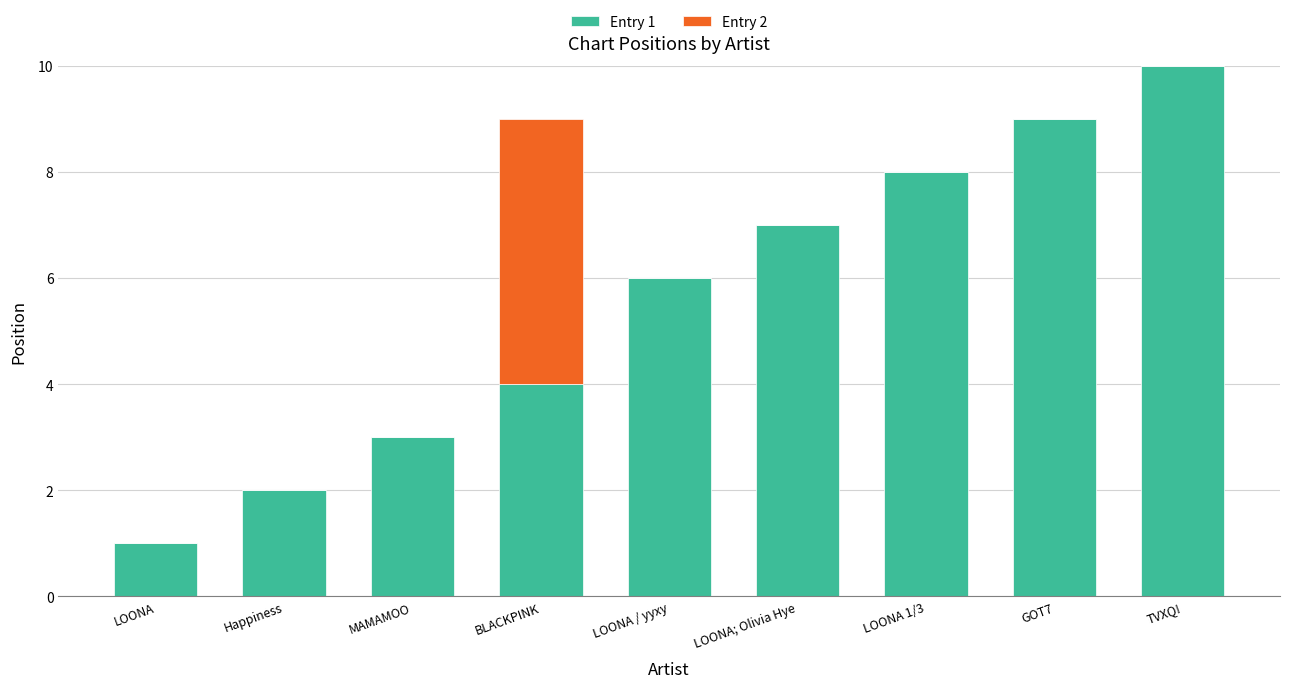

The Entry 1 series shows 3 at MAMAMOO. True or false?

True